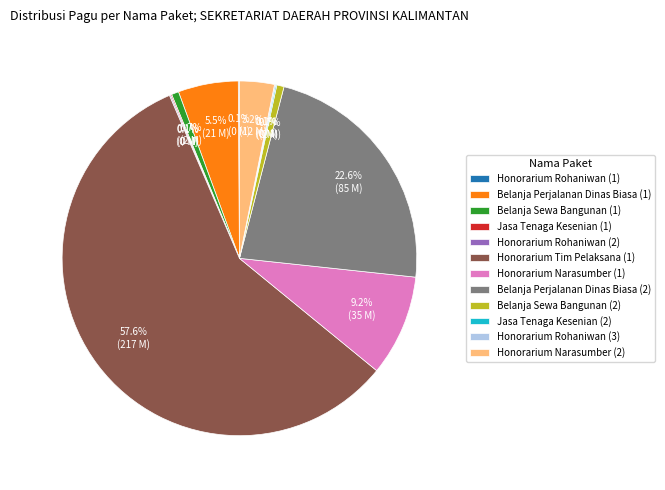

Is there a majority slice in this chart?

Yes